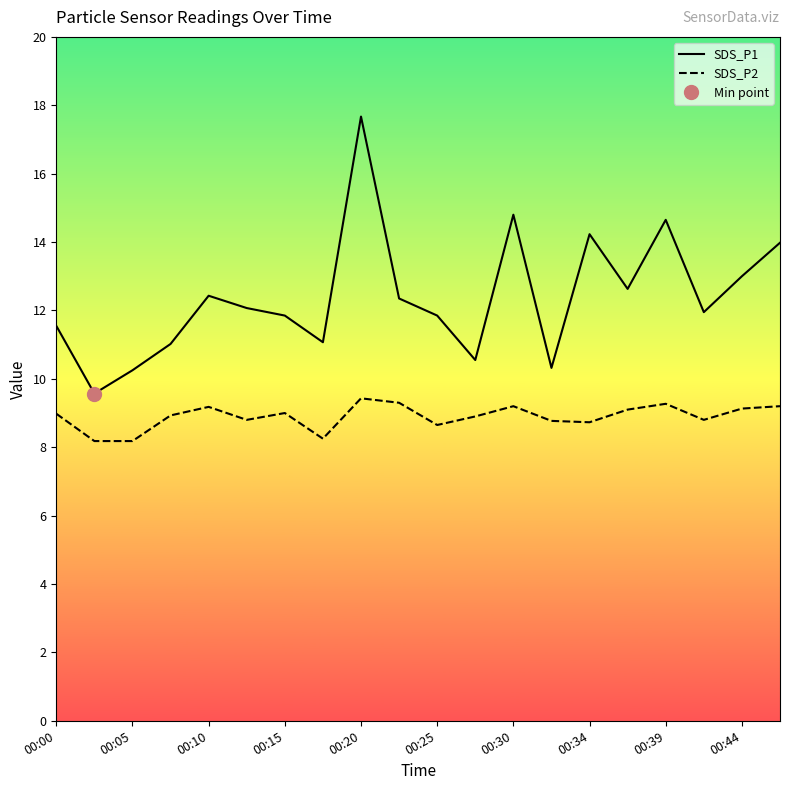

What is the maximum value shown in the chart?

17.7